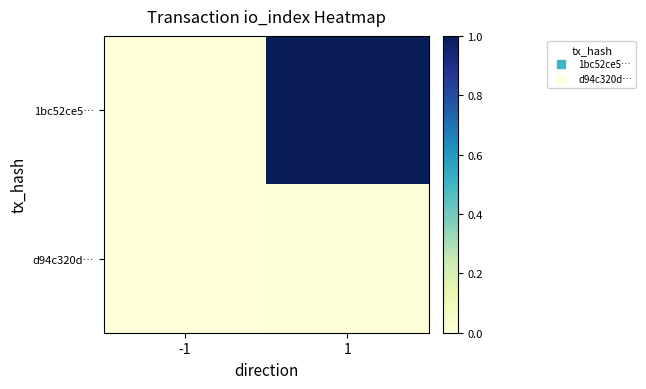

Reading right to left, extract all data points from this chart.

1bc52ce5…: 1=1.0	-1=0.0
d94c320d…: 1=0.0	-1=0.0